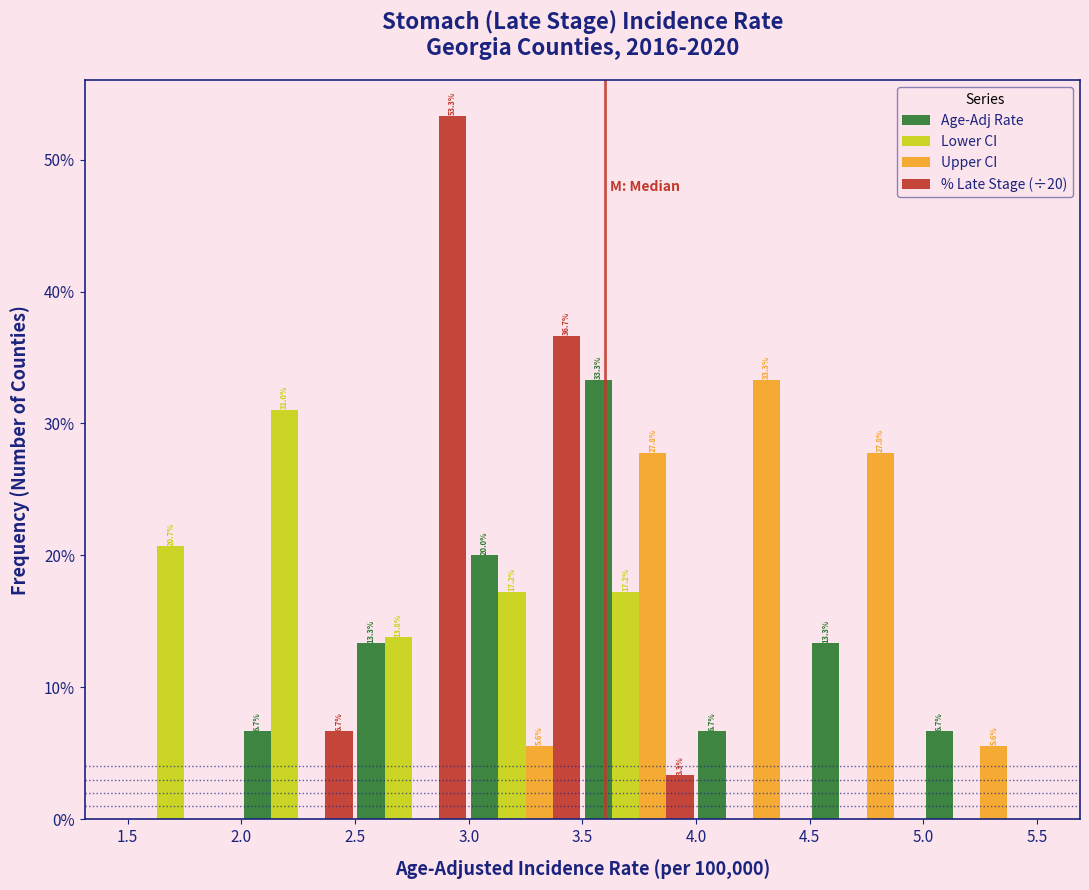

In the Age-Adj Rate series, which range on the x-axis has the tallest bar?

3.5 to 4.0